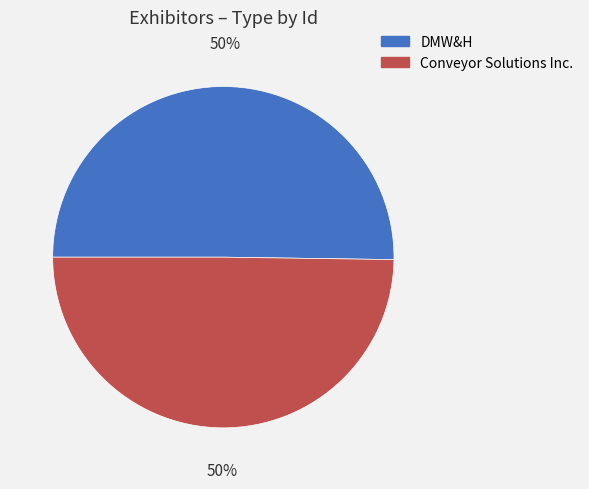

Combined, do Conveyor Solutions Inc. and DMW&H account for over 50%?

Yes